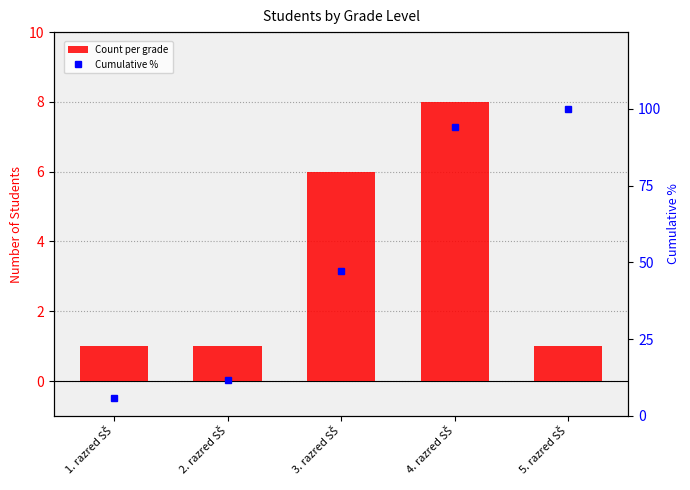

Reading left to right, extract all data points from this chart.

Count per grade: 1.0	1.0	6.0	8.0	1.0
Cumulative %: 5.9	11.8	47.1	94.1	100.0